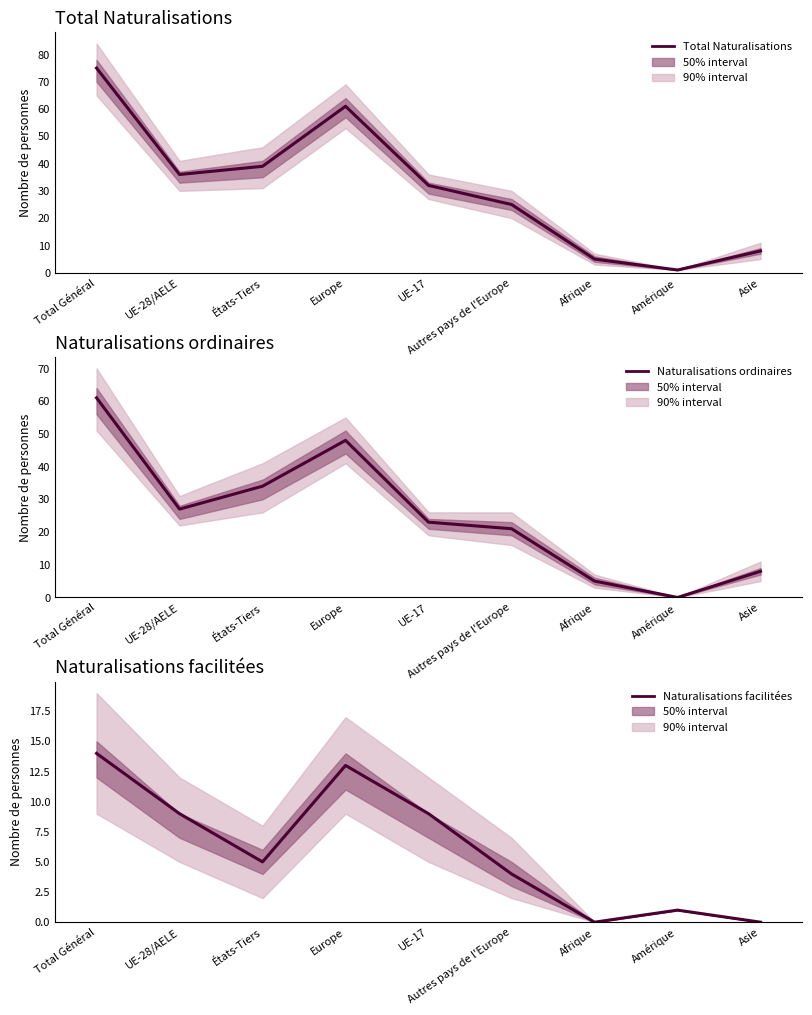

True or false: Naturalisations ordinaires has a value of 8 at Asie.

True